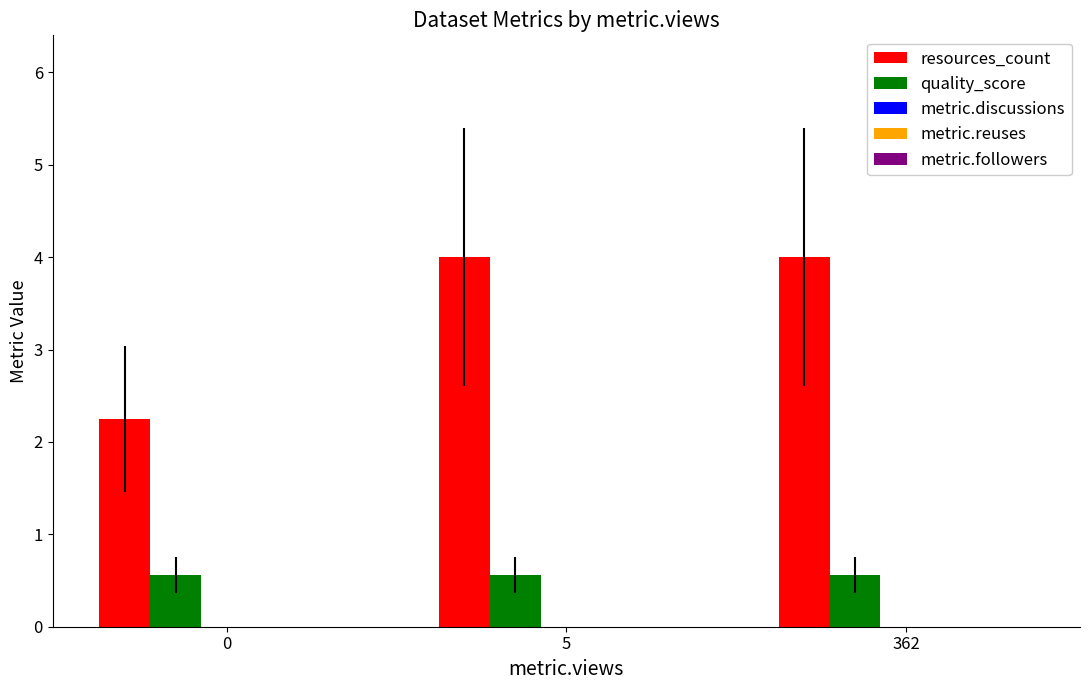

At 5, list the series in order from largest to smallest.

resources_count, quality_score